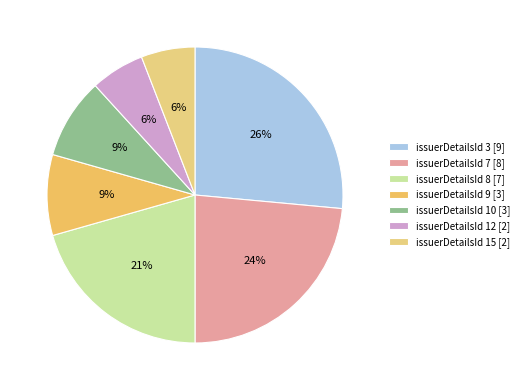

Is there any slice that represents more than half of the pie?

No